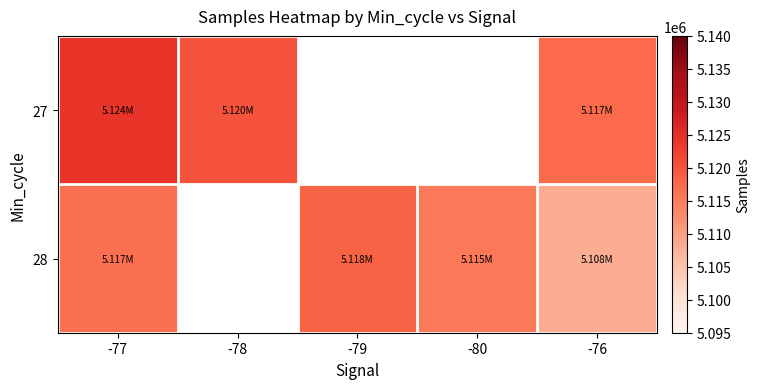

True or false: 27 has a value of 6914918.4 at -76.

False